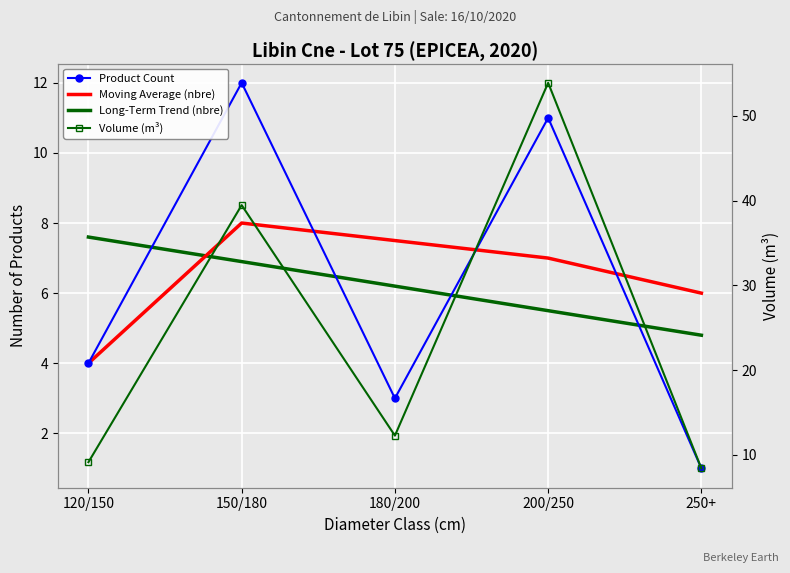

Reading left to right, transcribe all the data shown in this chart.

Product Count: 120/150=4.0	150/180=12.0	180/200=3.0	200/250=11.0	250+=1.0
Moving Average (nbre): 120/150=4.0	150/180=8.0	180/200=7.5	200/250=7.0	250+=6.0
Long-Term Trend (nbre): 120/150=7.6	150/180=6.9	180/200=6.2	200/250=5.5	250+=4.8
Volume (m³): 120/150=9.1	150/180=39.5	180/200=12.3	200/250=53.9	250+=8.4